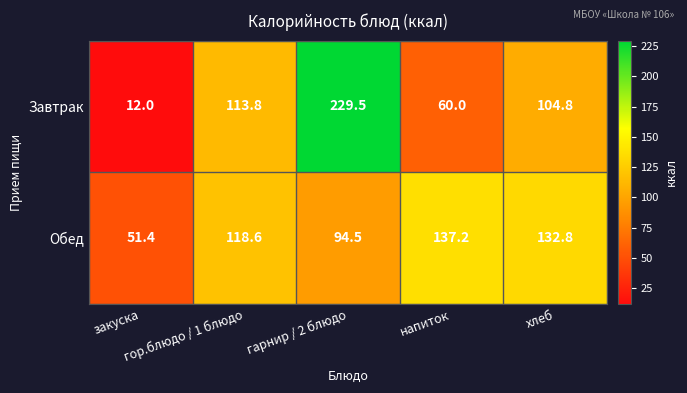

Rank the series by their maximum value, from lowest to highest.

Обед, Завтрак